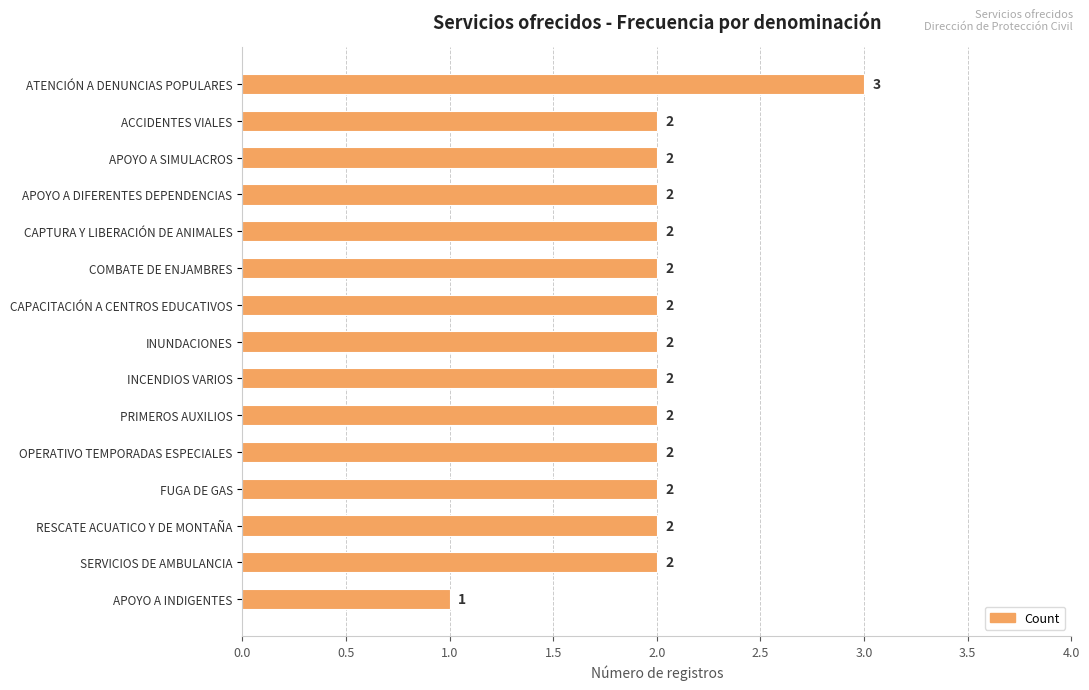

Count the values in the range 2 to 3.

14